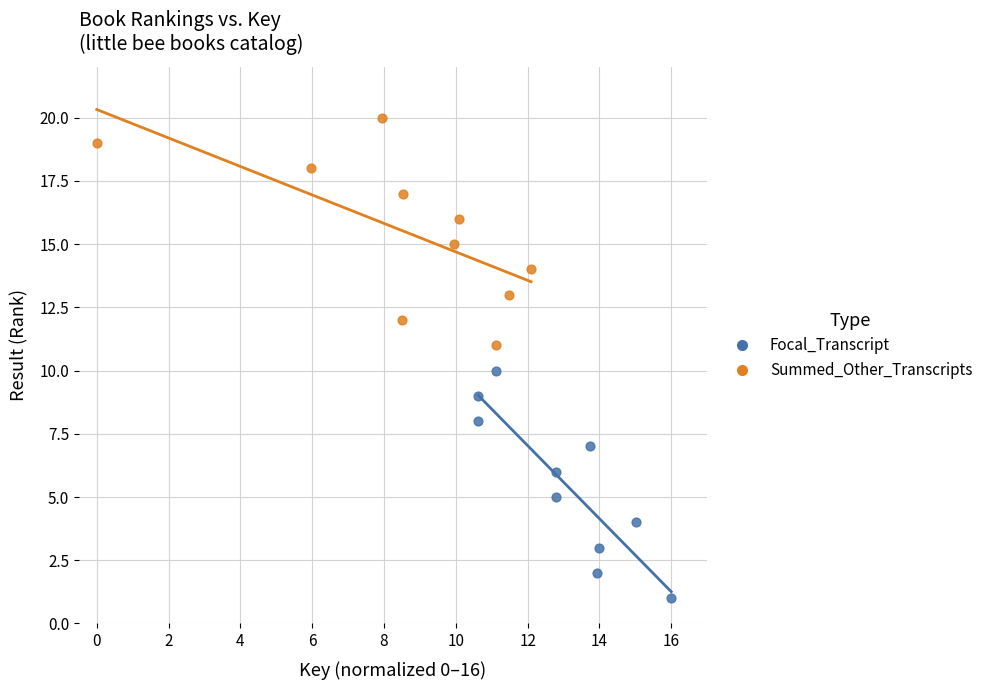

Which series contains the highest Y value?

Summed_Other_Transcripts